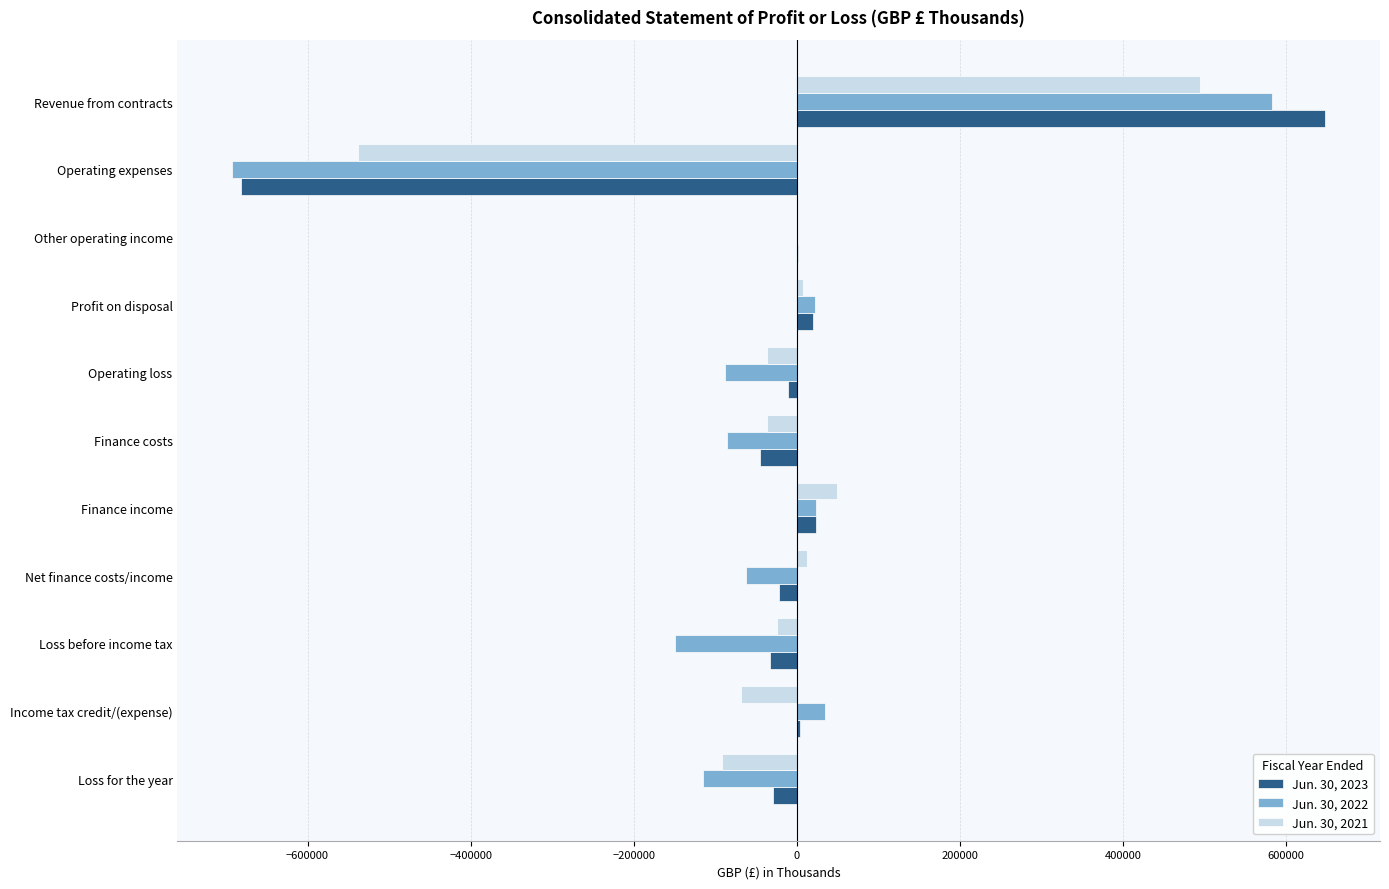

Which label corresponds to the largest value in the chart?

Revenue from contracts